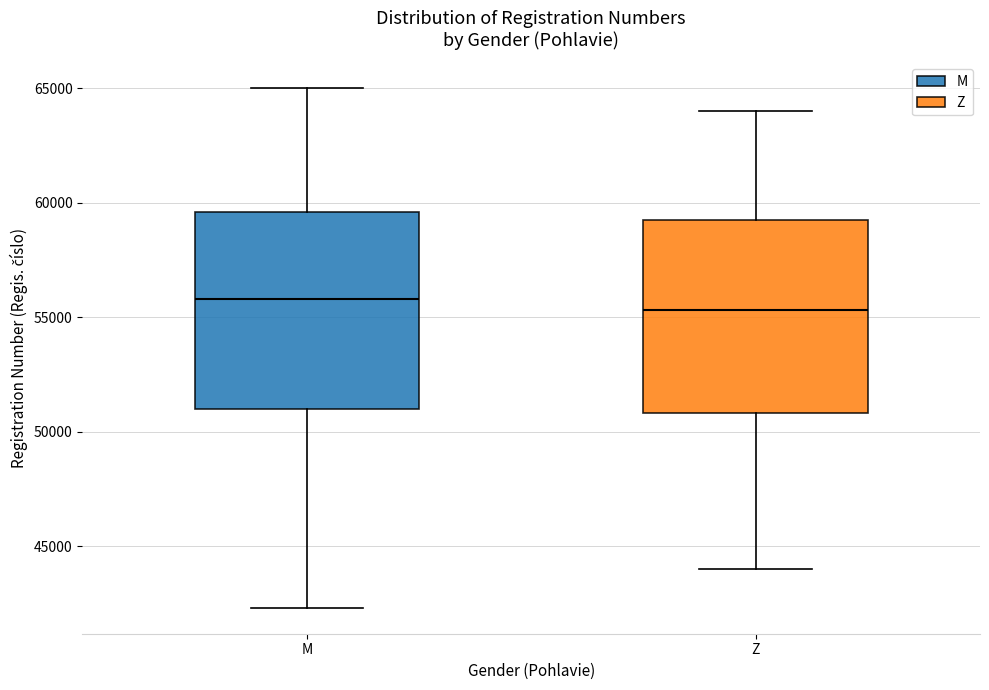

Reading left to right, transcribe this box plot: for each box, give where its median line is, the range the box spans, and where its two whiskers end, as read against the y-axis. The values are not printed on the chart, so give them approximately, as read against the axis.

M: median 56000, box 51000 to 59500, whiskers 42500 to 65000
Z: median 55500, box 51000 to 59000, whiskers 44000 to 64000